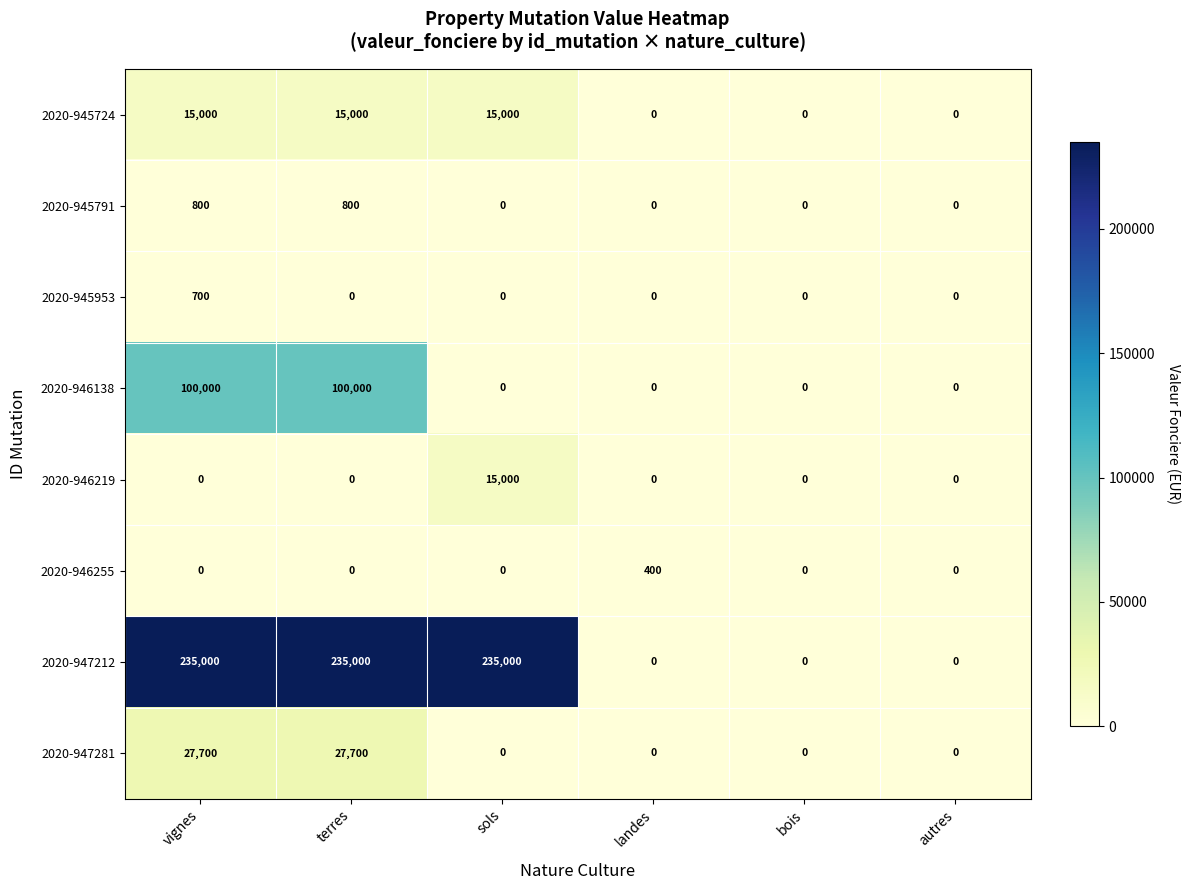

Count the number of data series in this chart.

8